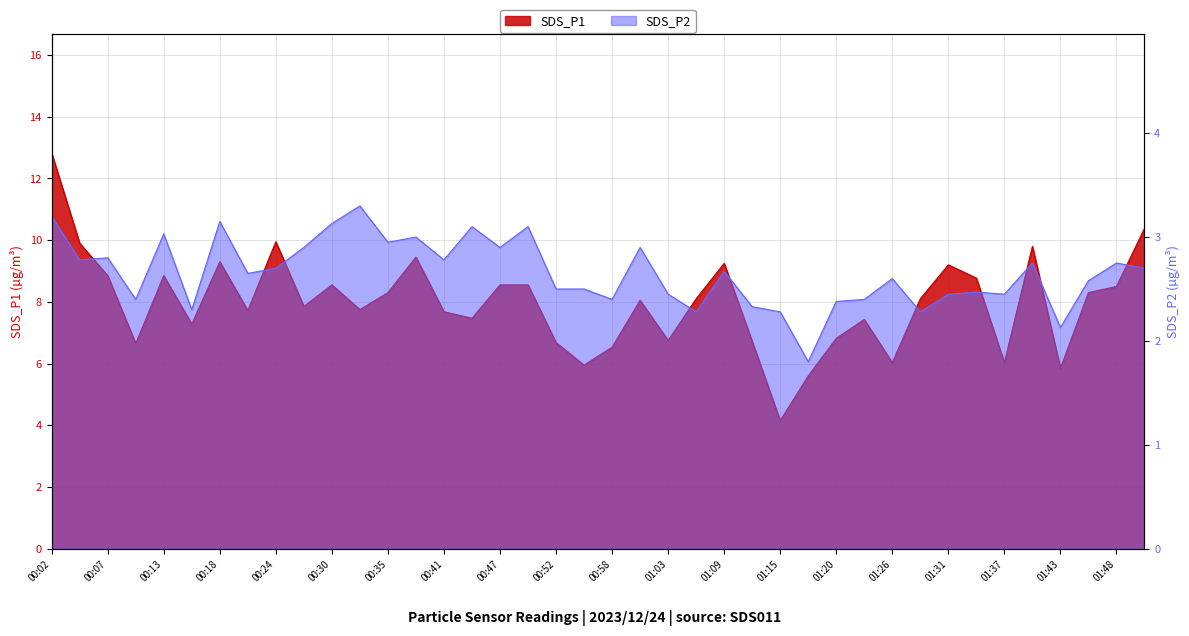

Between 01:09 and 01:20, which series saw the biggest shift?

SDS_P1